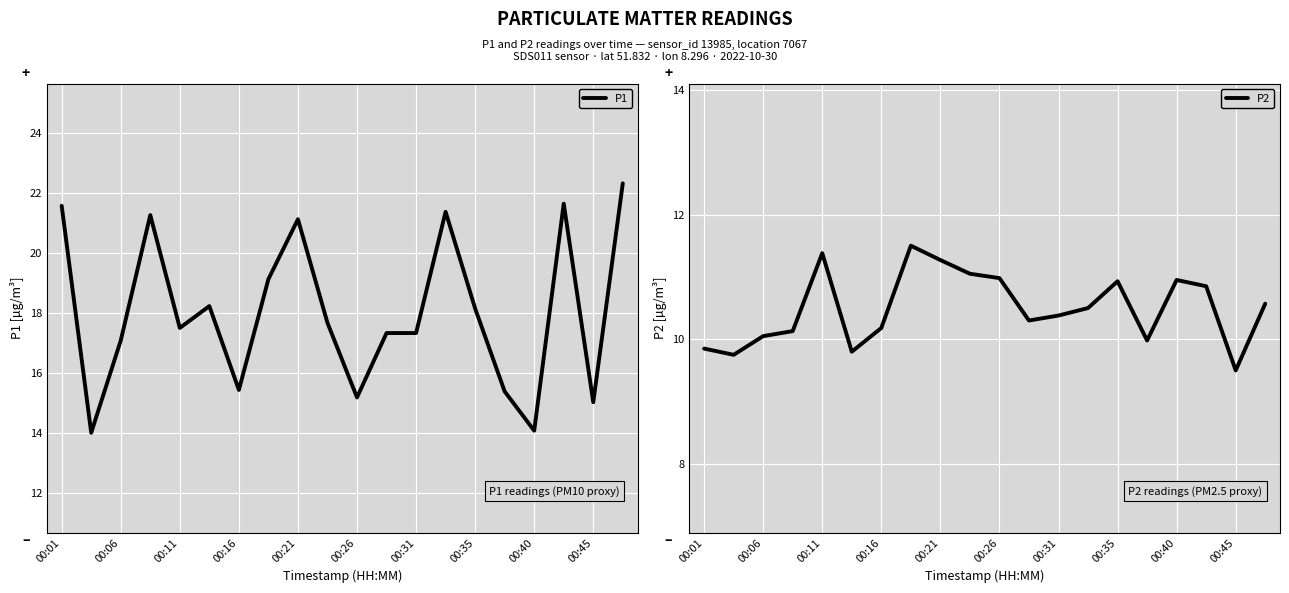

What is the average value of the P1 series?

18.0